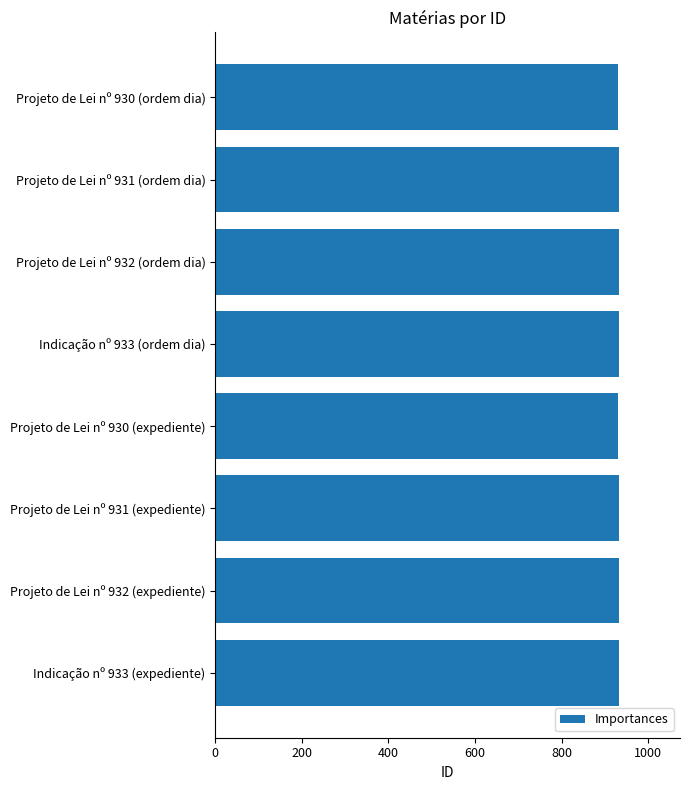

What is the value of the 2nd bar from the top?

931